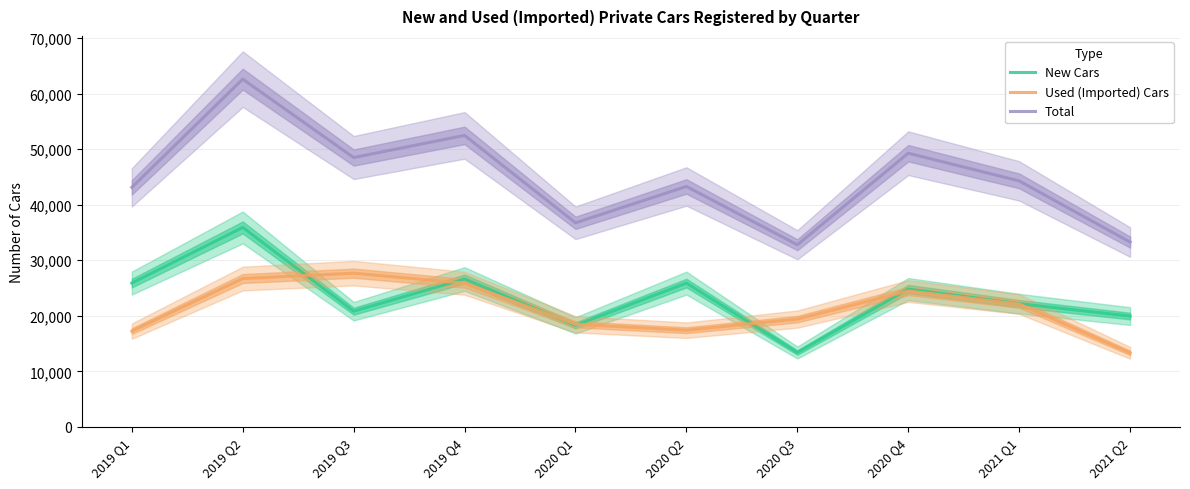

At which category is the sum across all series the highest?

2019 Q2